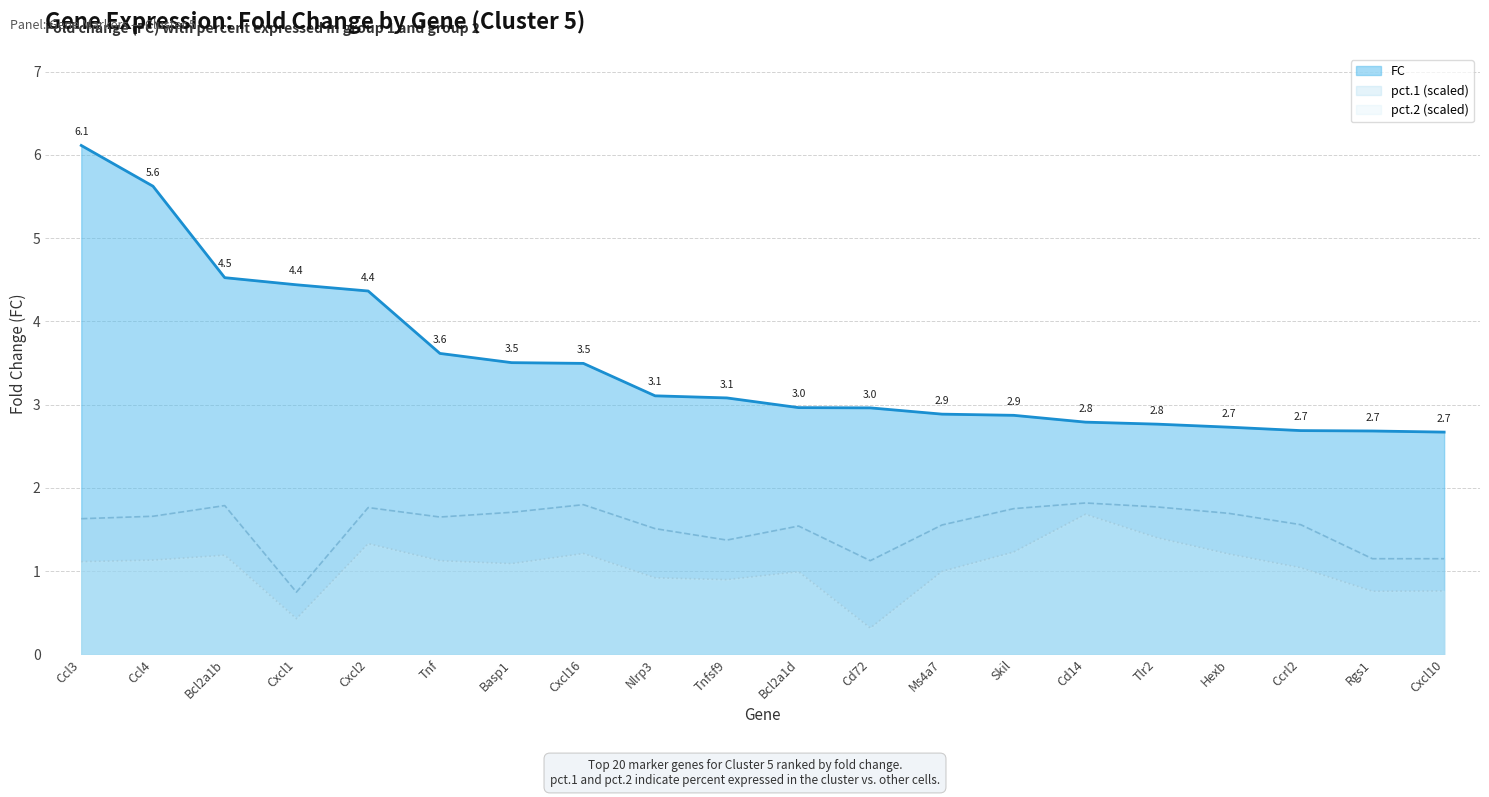

What is the approximate value at Ccl4?

5.6